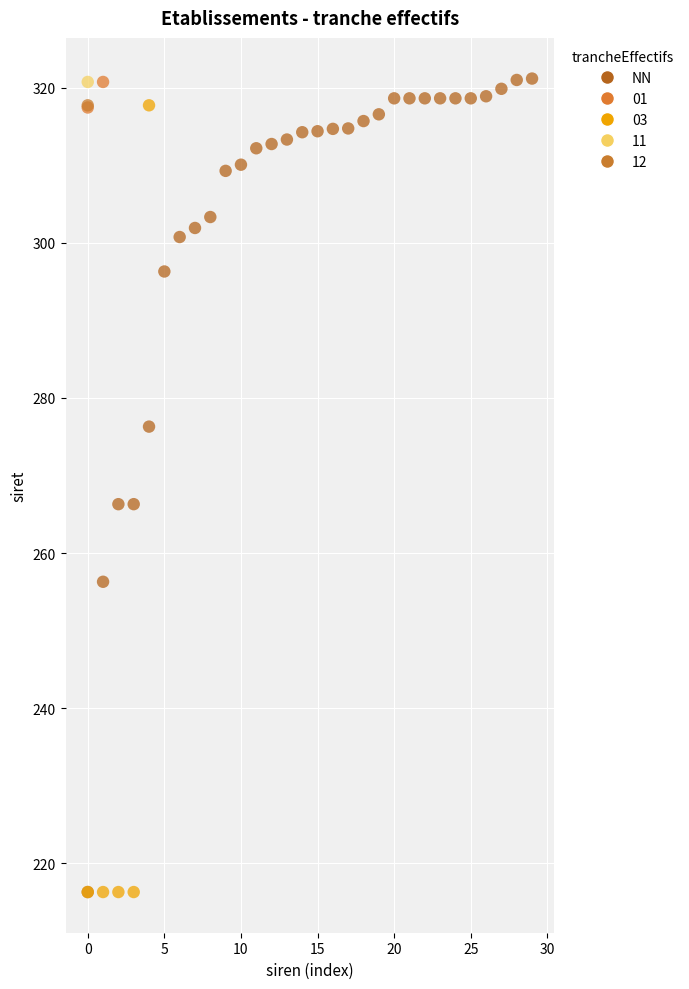

What are all the series names shown in the legend?

NN, 01, 03, 11, 12